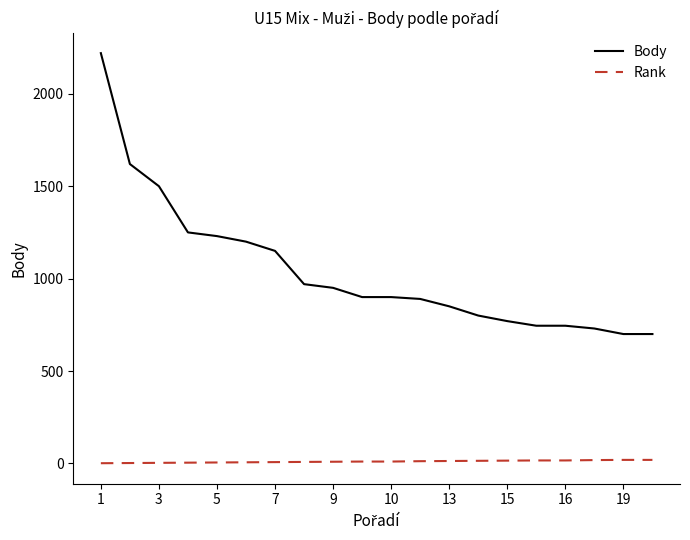

True or false: Body and Rank intersect in this chart.

False